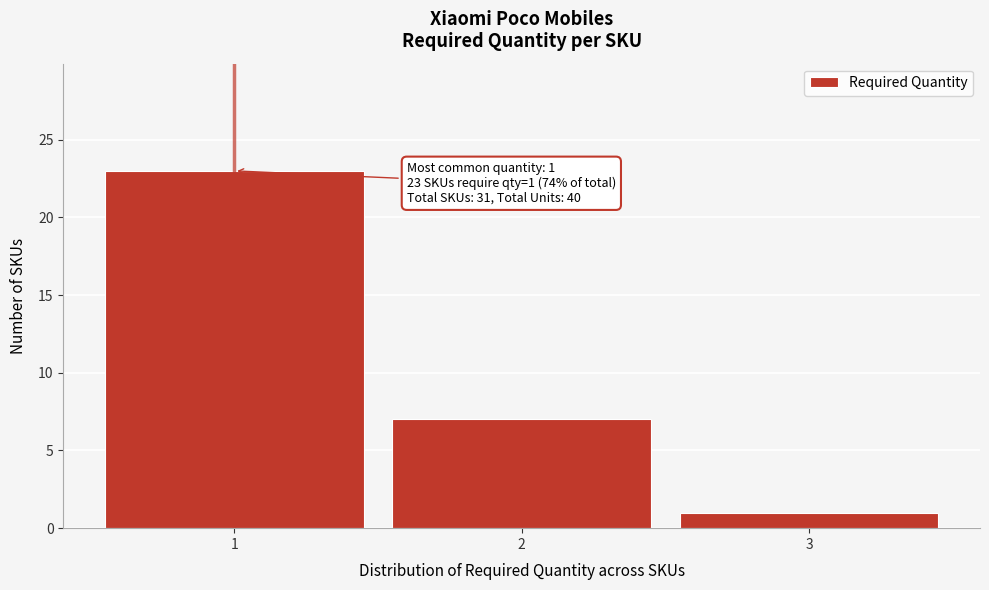

Reading left to right, what are all the values shown in this chart?

23	7	1